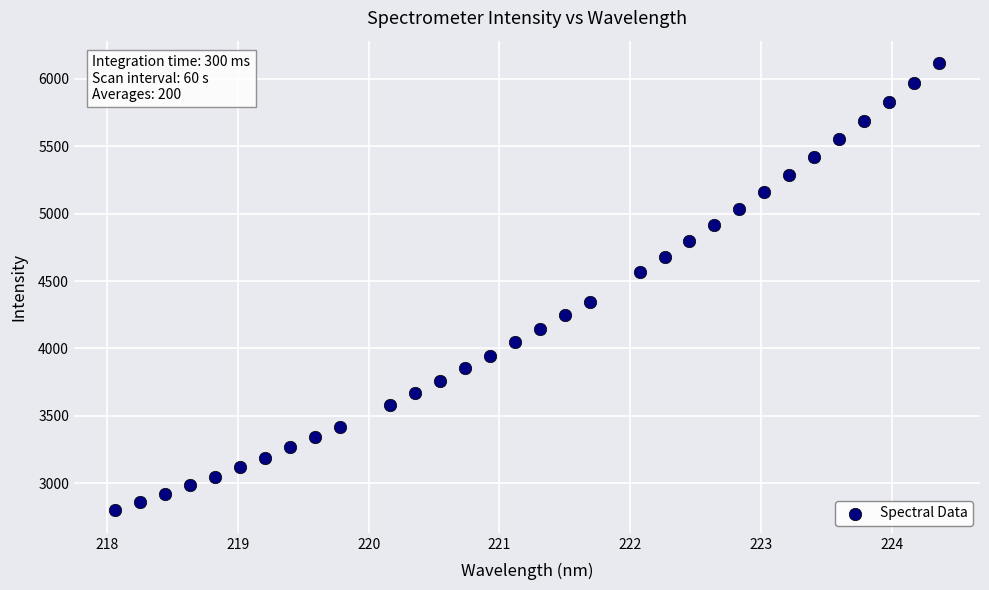

What is the range of X values (max minus min)?

6.3